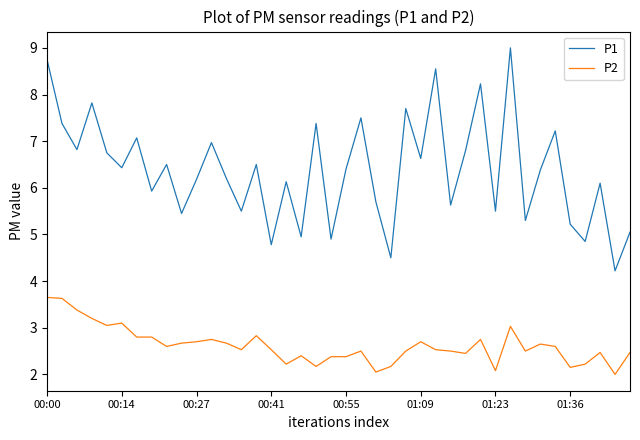

Rank the series by their maximum value, from highest to lowest.

P1, P2